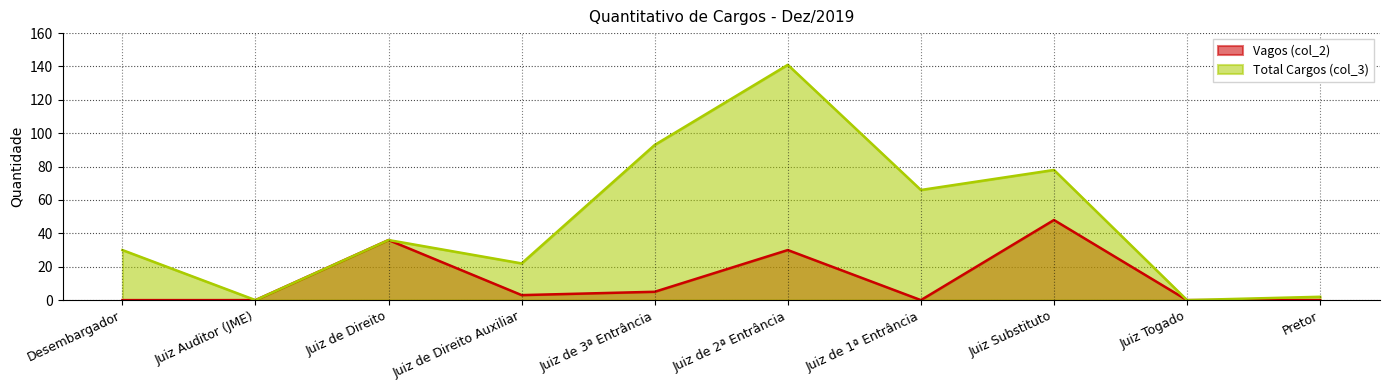

How many positive values does the Total Cargos (col_3) series have?

8